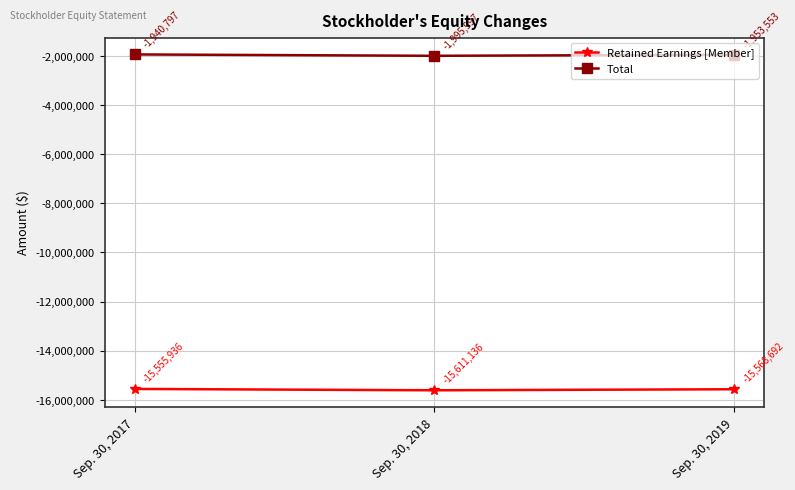

Reading left to right, list all the values displayed in this chart.

Retained Earnings [Member]: -15555936	-15611136	-15568692
Total: -1940797	-1995997	-1953553